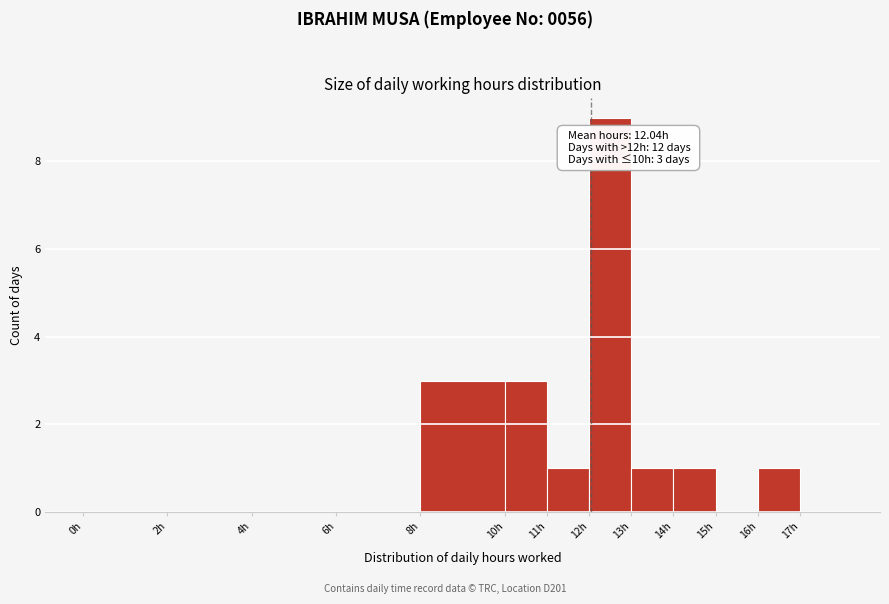

Which range on the x-axis has the tallest bar?

12 to 13